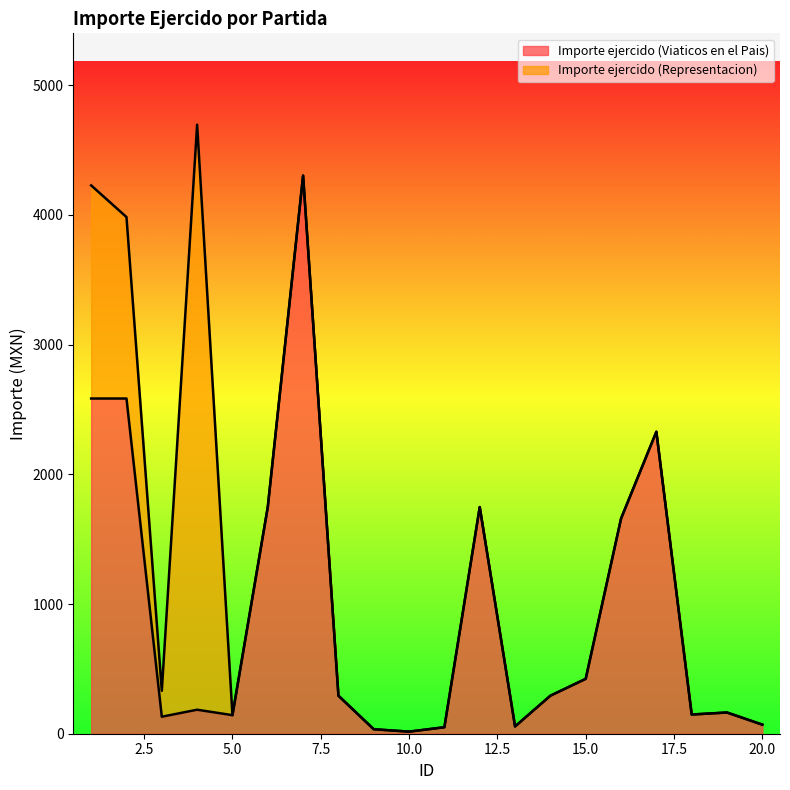

How many lines are shown in the chart?

2